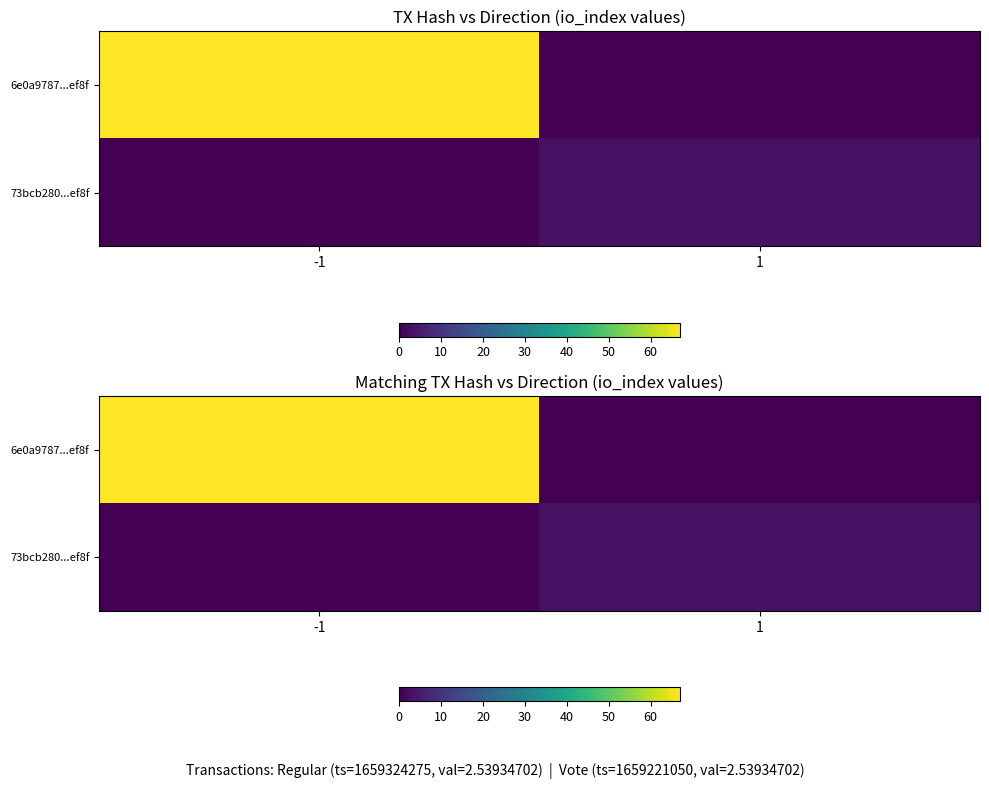

What is the difference between the 6e0a9787...ef8f values at -1 and 1?

67